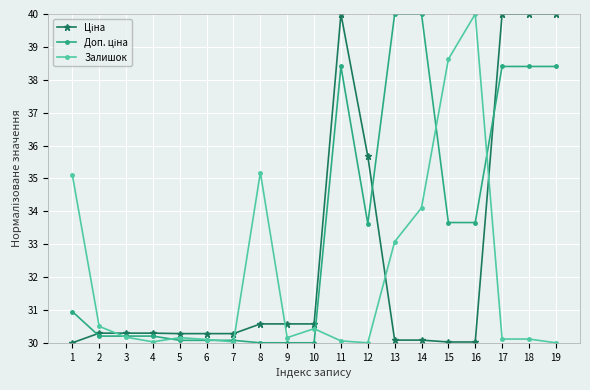

What is the smallest value displayed?

30.0